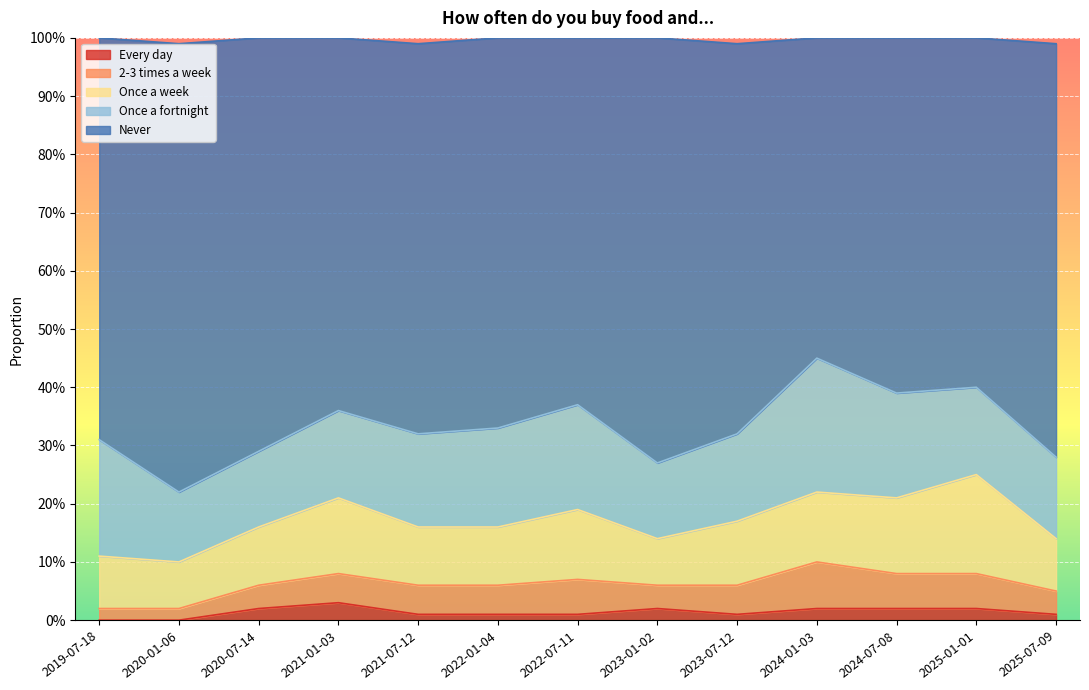

What is the value of the 2-3 times a week point at the 5th from the left?

0.1